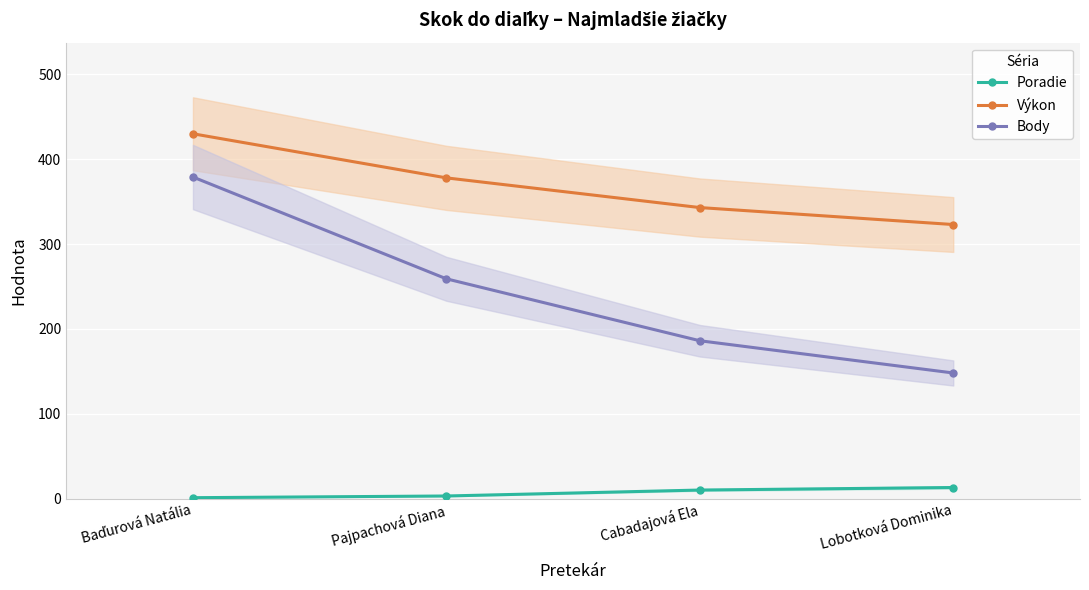

True or false: Body has a value of 148 at Lobotková Dominika.

True